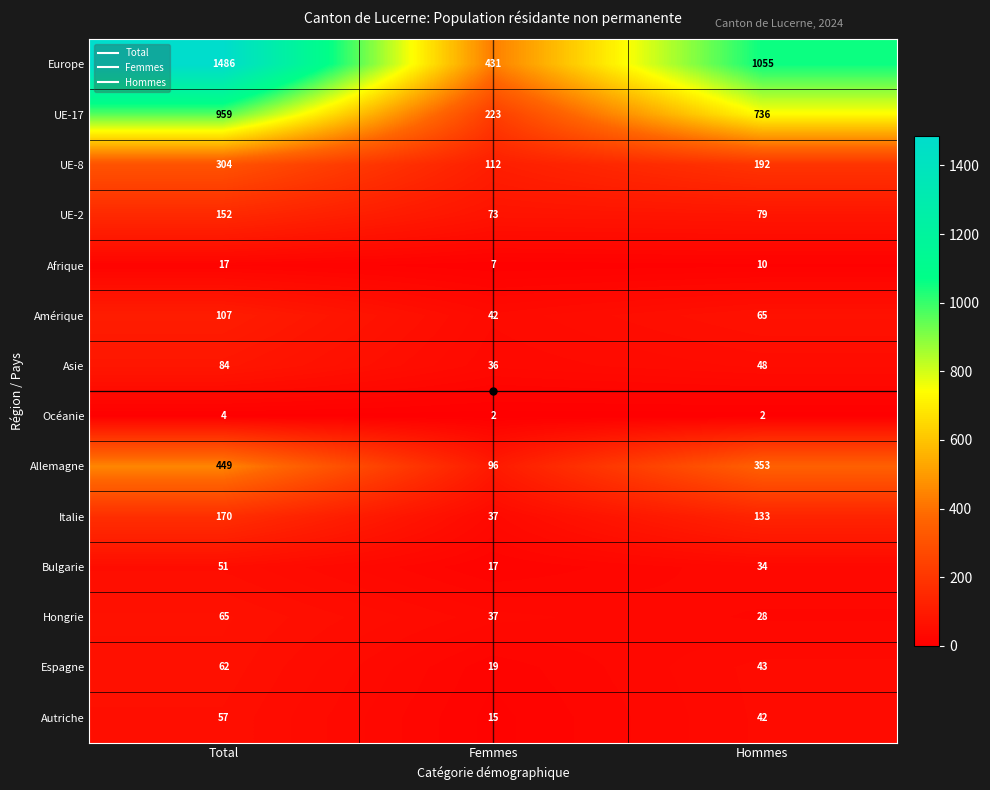

True or false: Autriche has a value of 89 at Total.

False